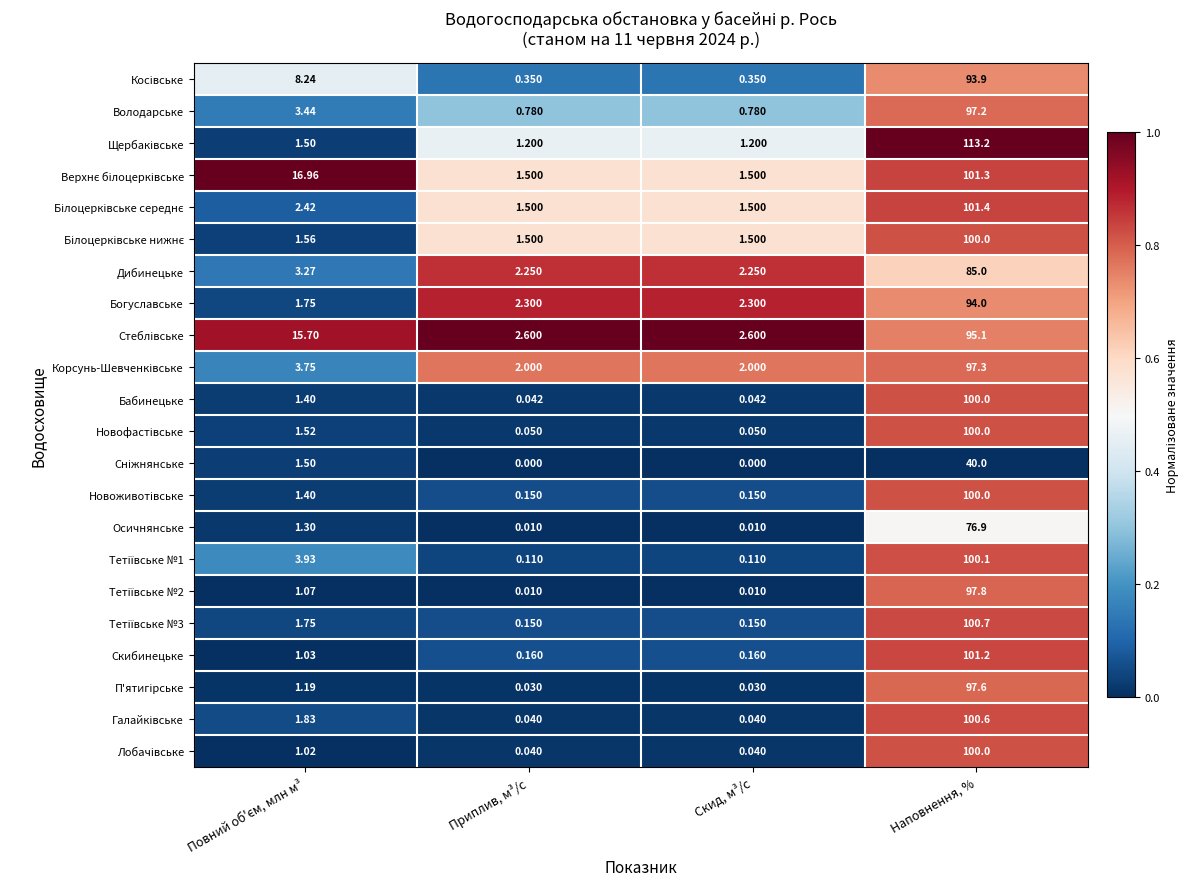

What is the spread (max minus min) of values at Приплив, м³/с?

2.6